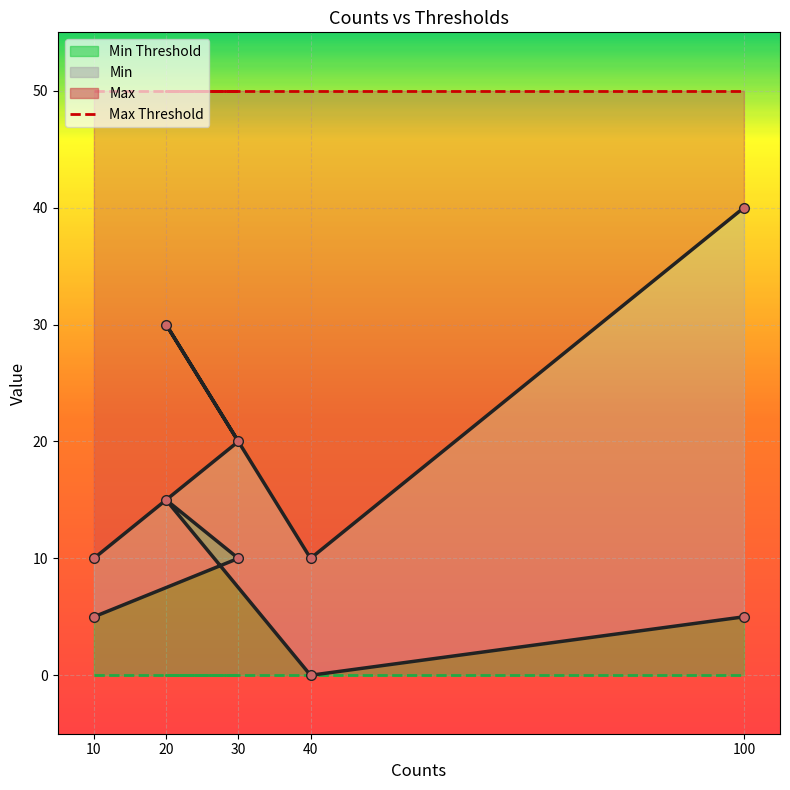

What is the approximate value of Max at 100?

40